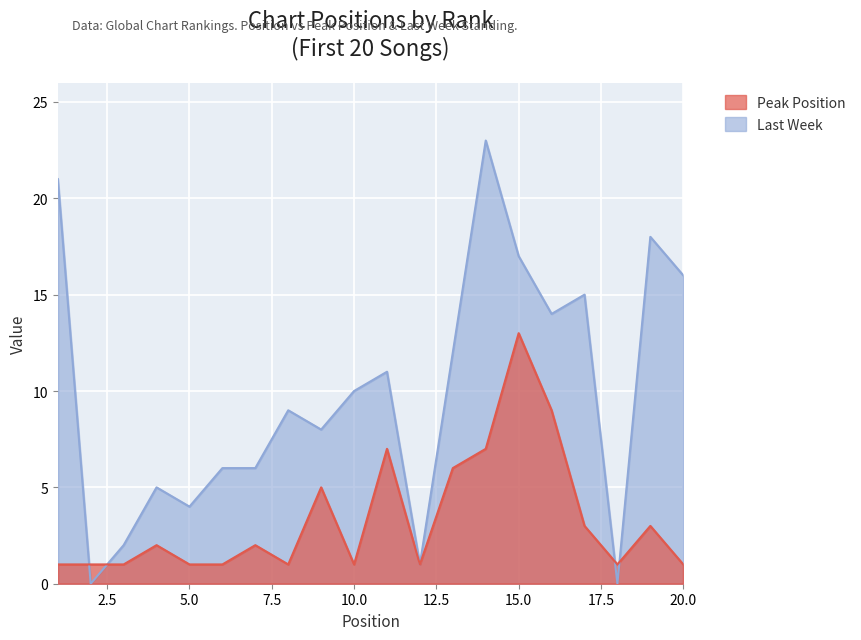

Which series has the widest spread of values?

Last Week